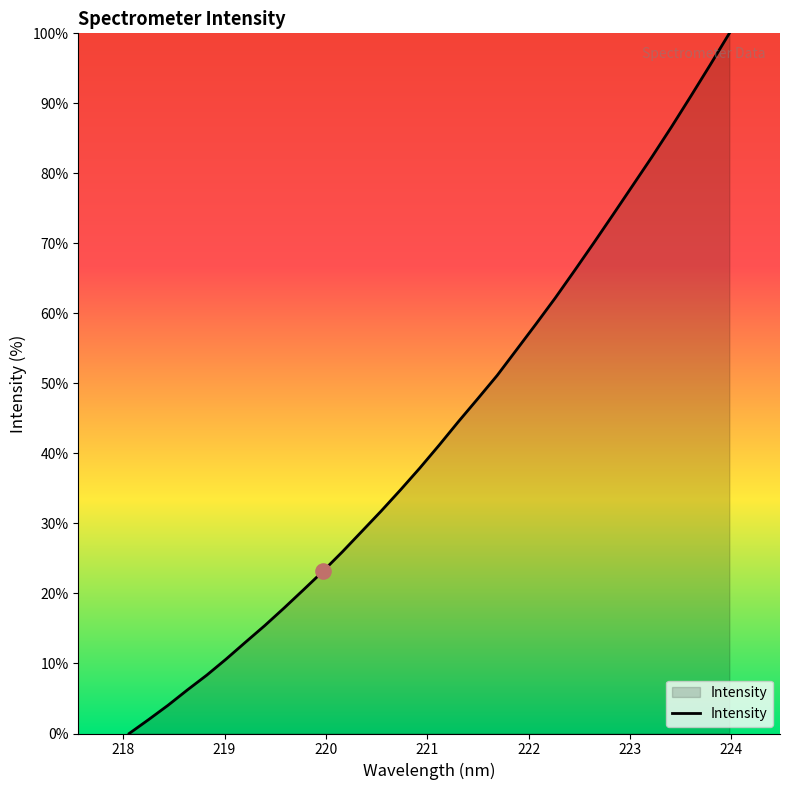

What is the difference between the maximum and minimum values?

100.0